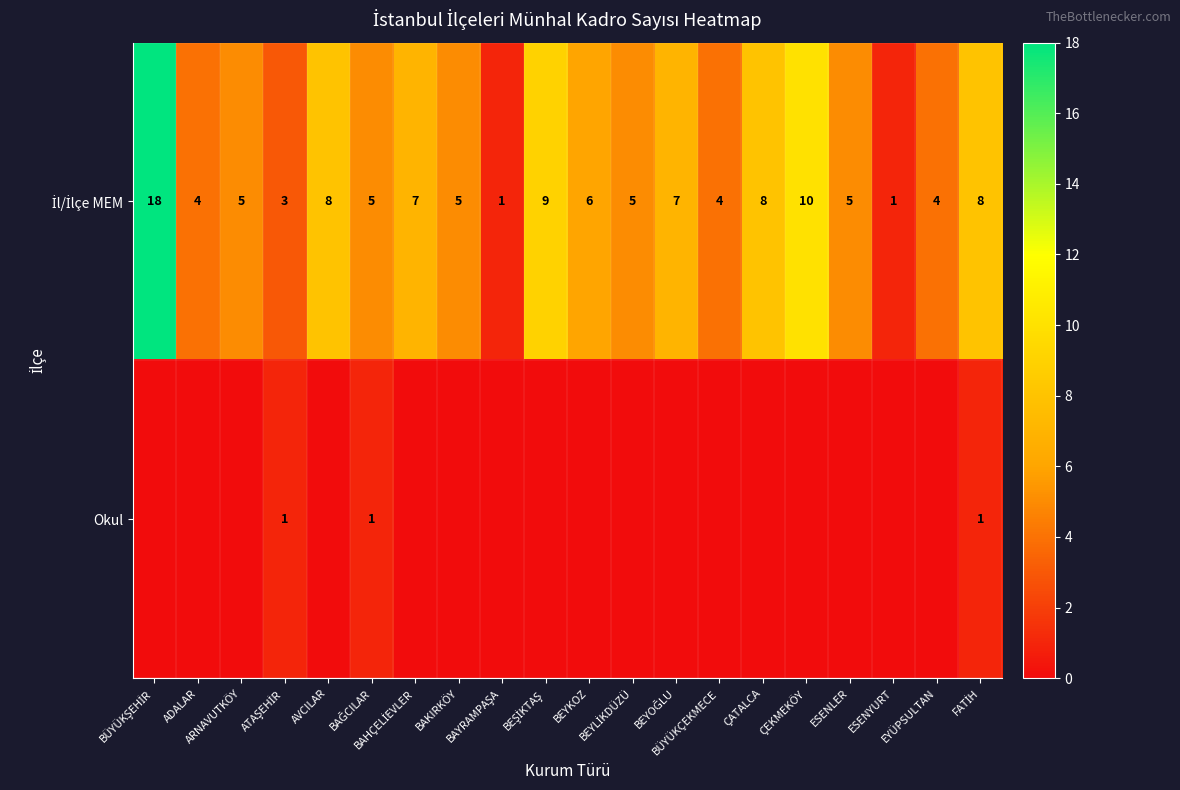

What is the sum of the Okul values at BAĞCILAR and EYÜPSULTAN?

1